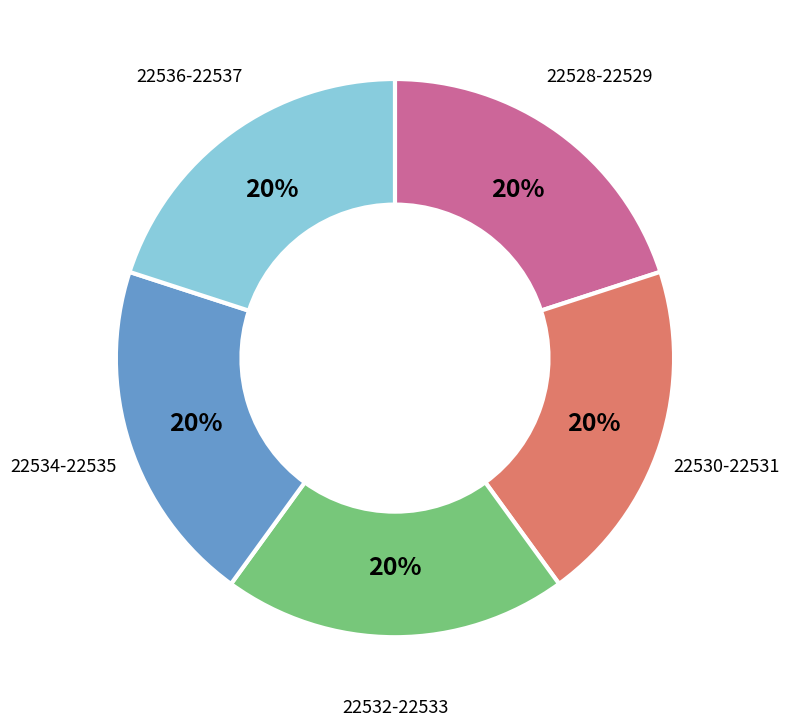

Is there a majority slice in this chart?

No